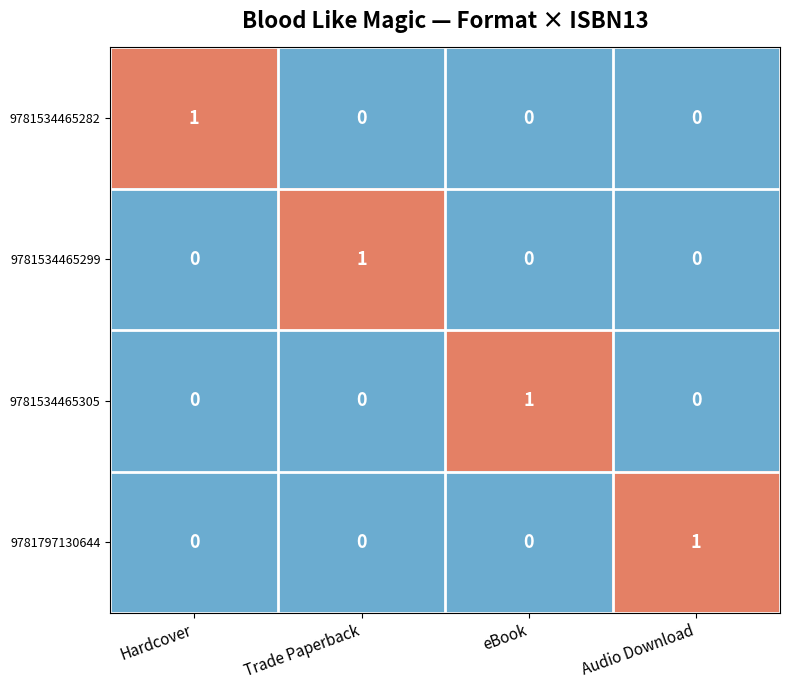

Which category has the highest value in the 9781534465282 series?

Hardcover